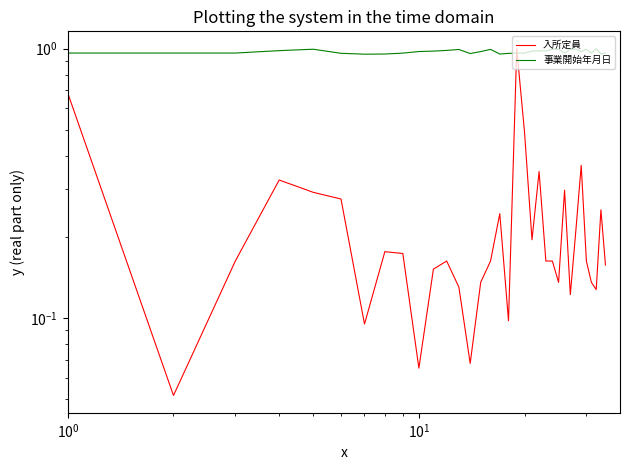

In 入所定員, how many points are higher than both neighbors (excluding endpoints)?

9